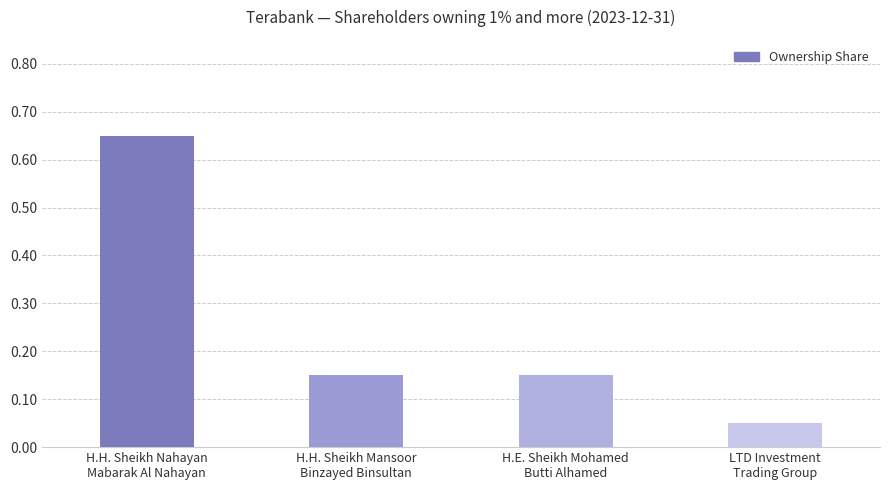

Between H.H. Sheikh Nahayan
Mabarak Al Nahayan and H.H. Sheikh Mansoor
Binzayed Binsultan, which is larger?

H.H. Sheikh Nahayan
Mabarak Al Nahayan